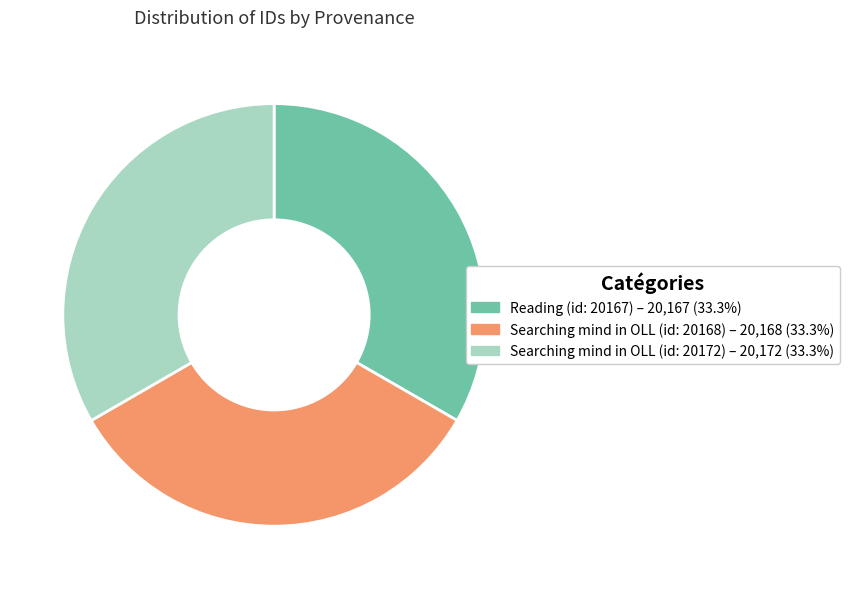

Is there a majority slice in this chart?

No